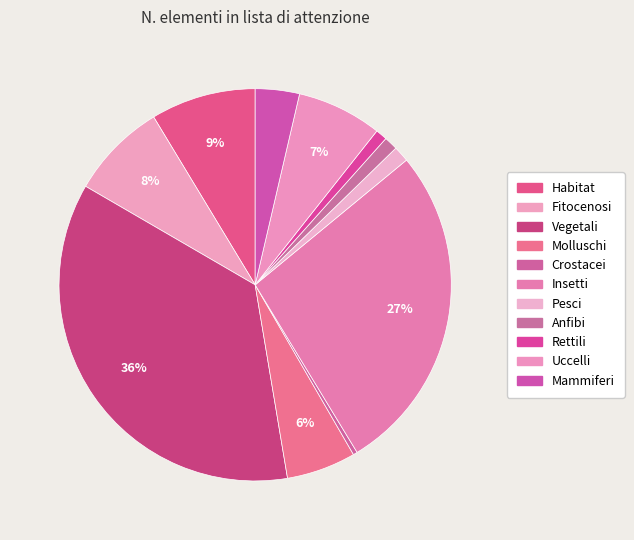

Between Habitat and Pesci, which is larger?

Habitat